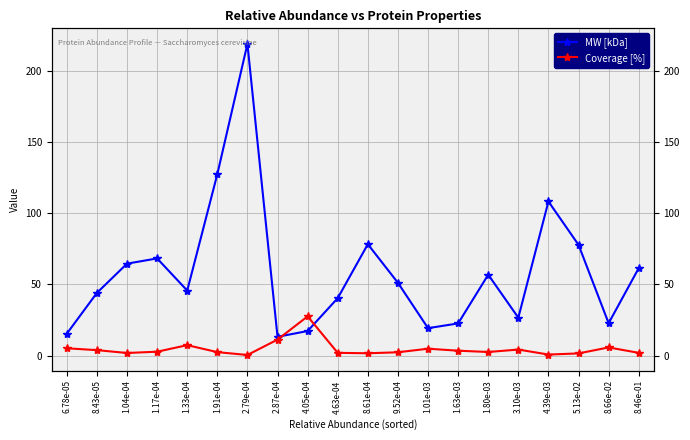

What position from the left is 1.04e-04?

3